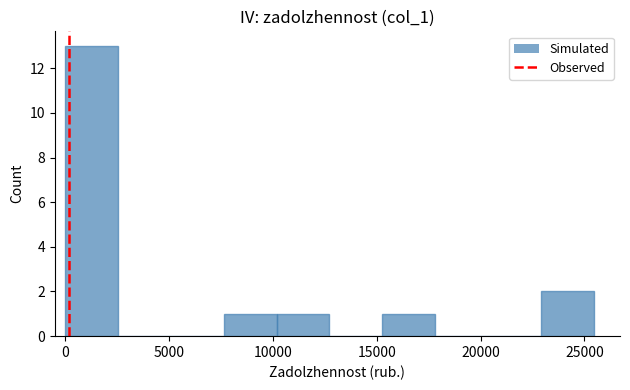

What is the height of the bar covering 23000 to 25500 on the x-axis? Neither the bar edges nor the heights are printed on the chart, so give them approximately, as read against the axes.

2